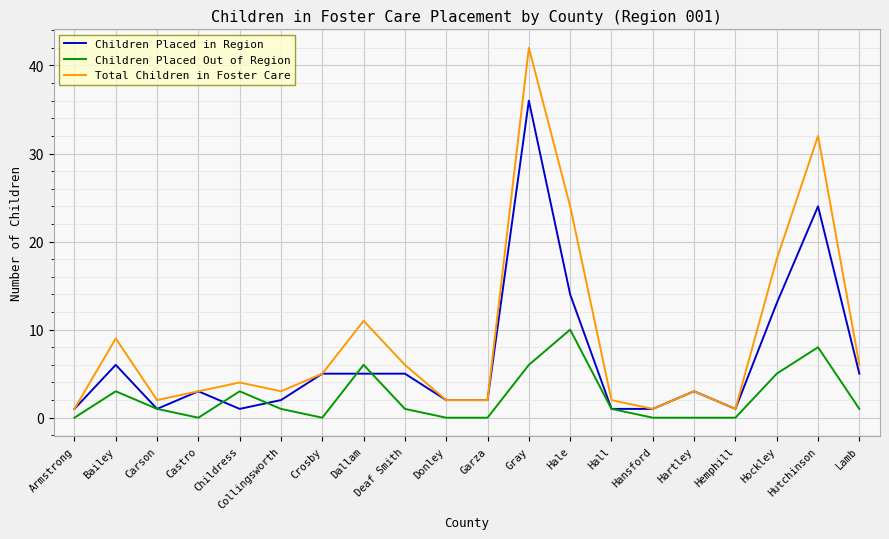

What is the sum of all Total Children in Foster Care values?

177